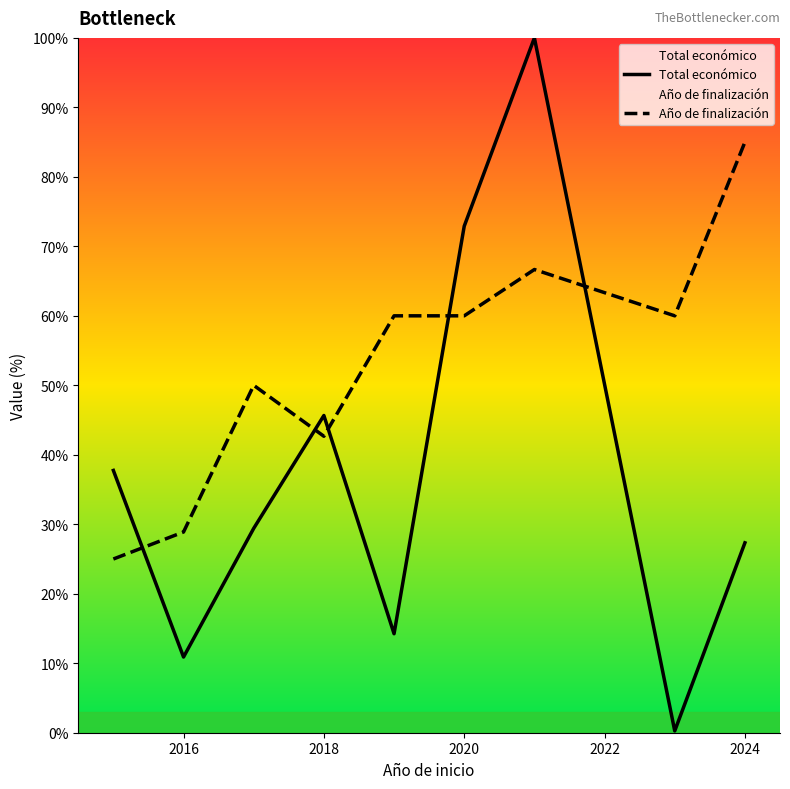

Reading left to right, transcribe all the data shown in this chart.

Total económico: 37.7	10.9	29.4	45.7	14.2	72.9	100.0	0.3	27.3
Año de finalización: 25.0	28.9	50.0	42.7	60.0	60.0	66.7	60.0	85.0